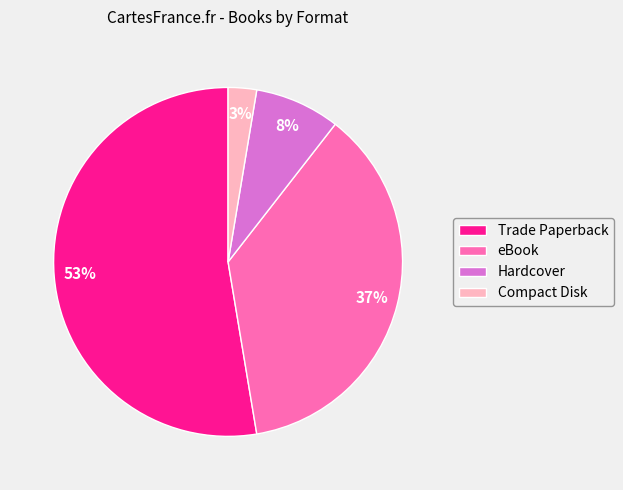

Is Trade Paperback the majority of the pie?

Yes